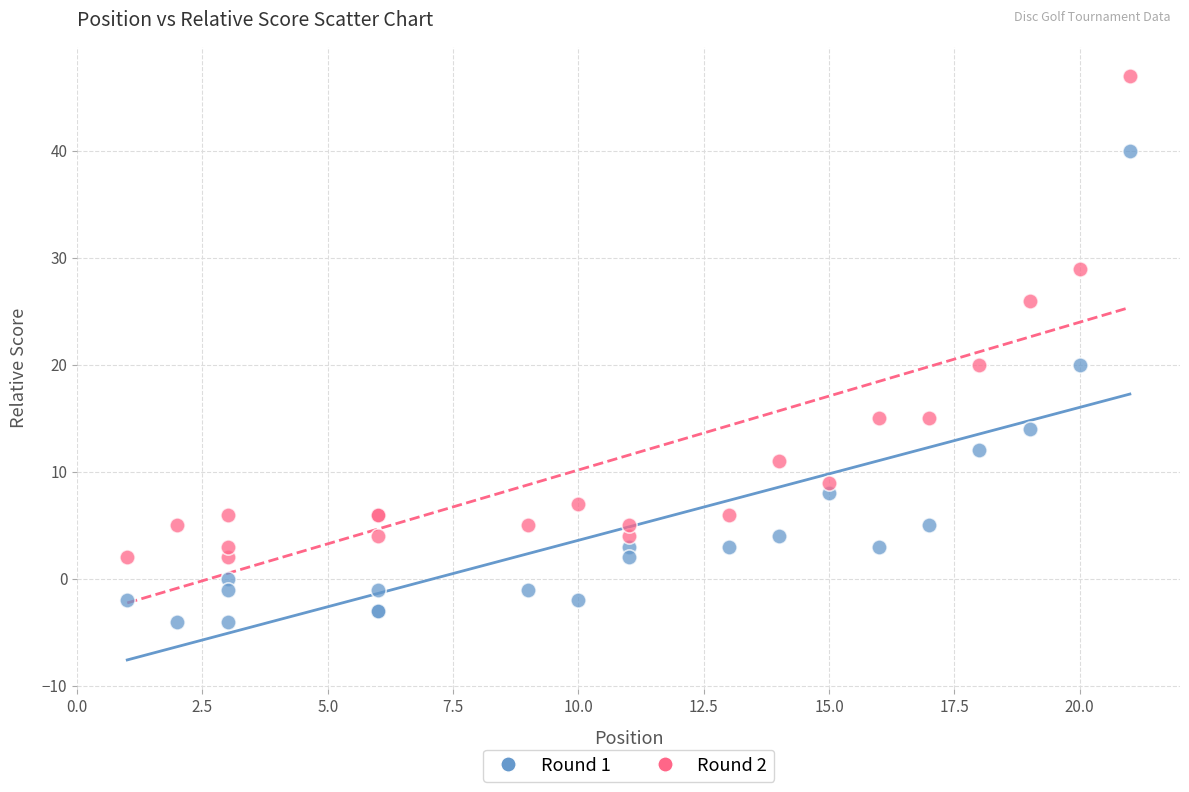

Which series reaches the maximum Y coordinate?

Round 2